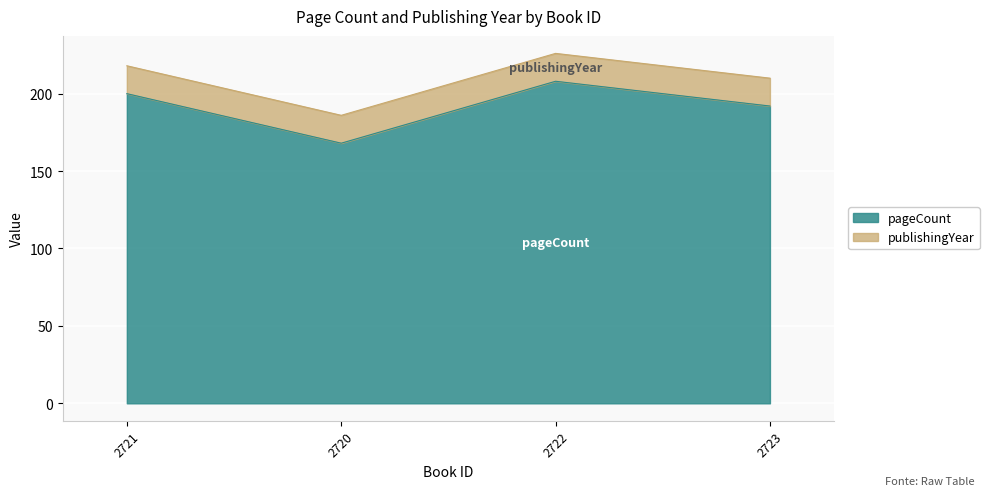

True or false: the data has more than 2 interior local peaks.

False